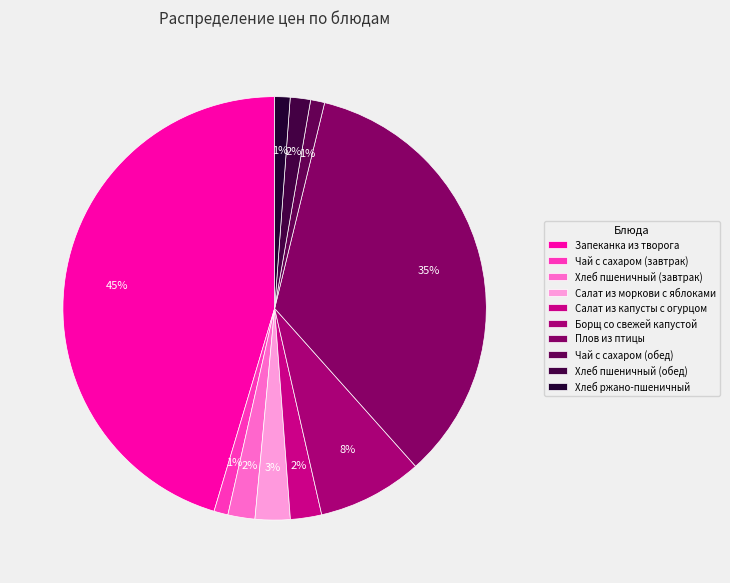

How many segments does this pie chart have?

10